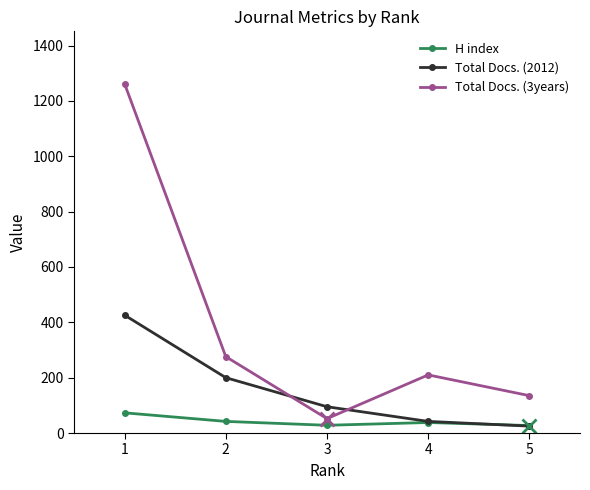

The value of Total Docs. (3years) at 4 is 210. True or false?

True